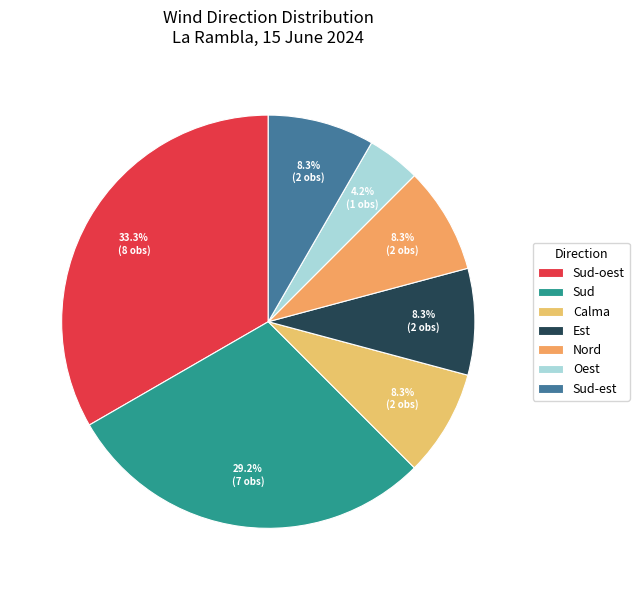

Which has a higher value, Oest or Calma?

Calma